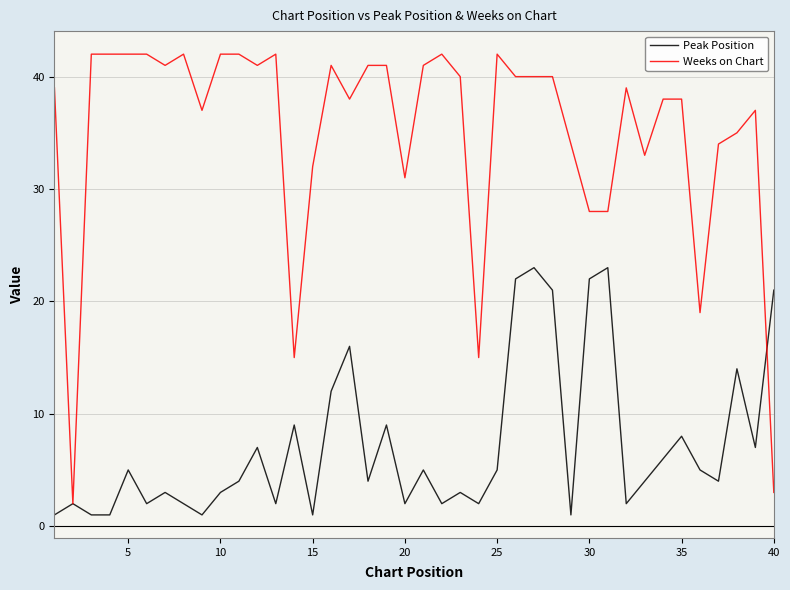

List the series in order of their overall mean, lowest first.

Peak Position, Weeks on Chart